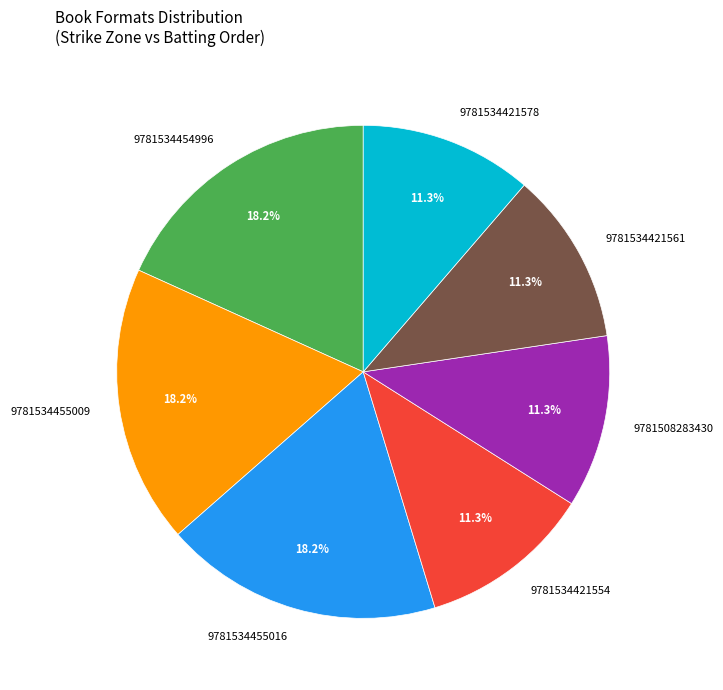

Does 9781534455009 represent more than half of the total?

No